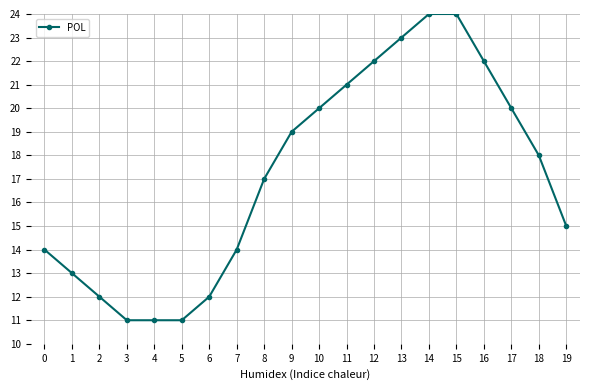

What is the greatest value displayed?

24